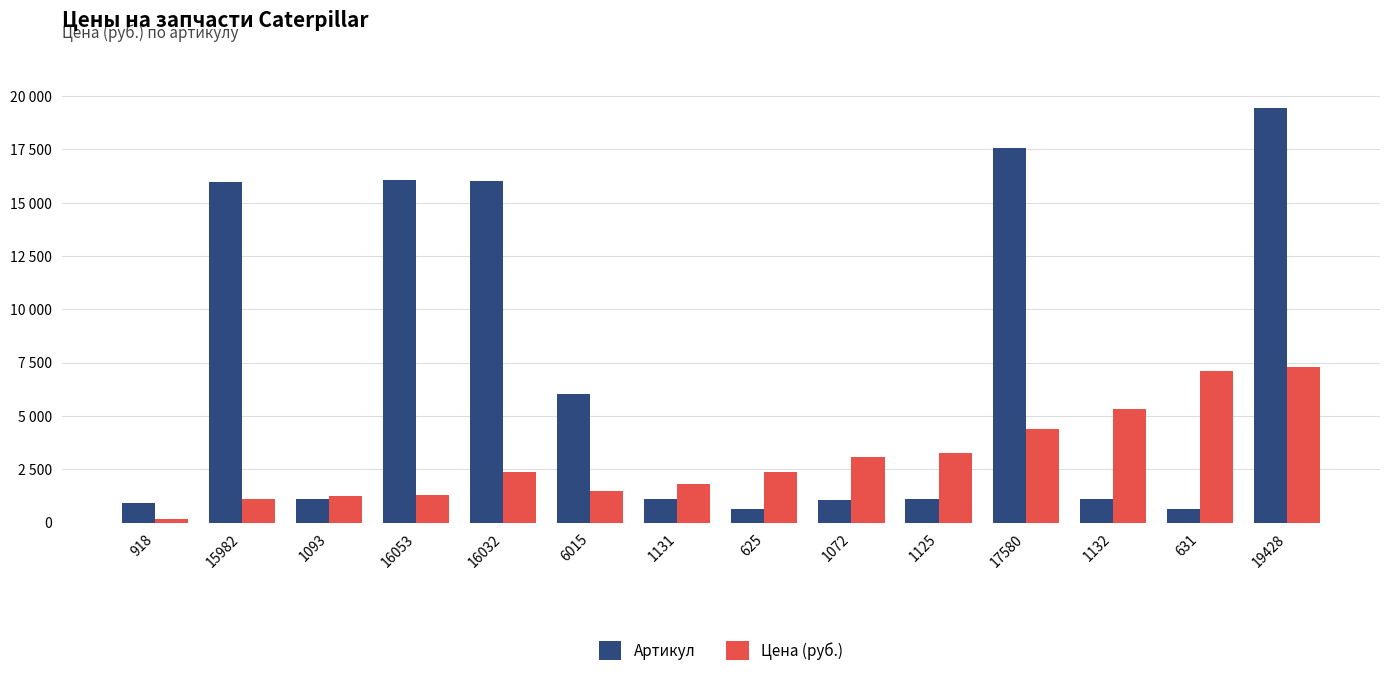

Rank the series by their maximum value, from lowest to highest.

Цена (руб.), Артикул